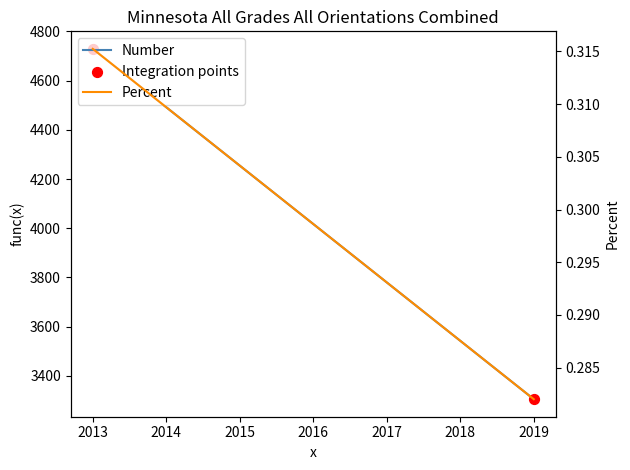

At how many categories does at least one series exceed 2662?

2